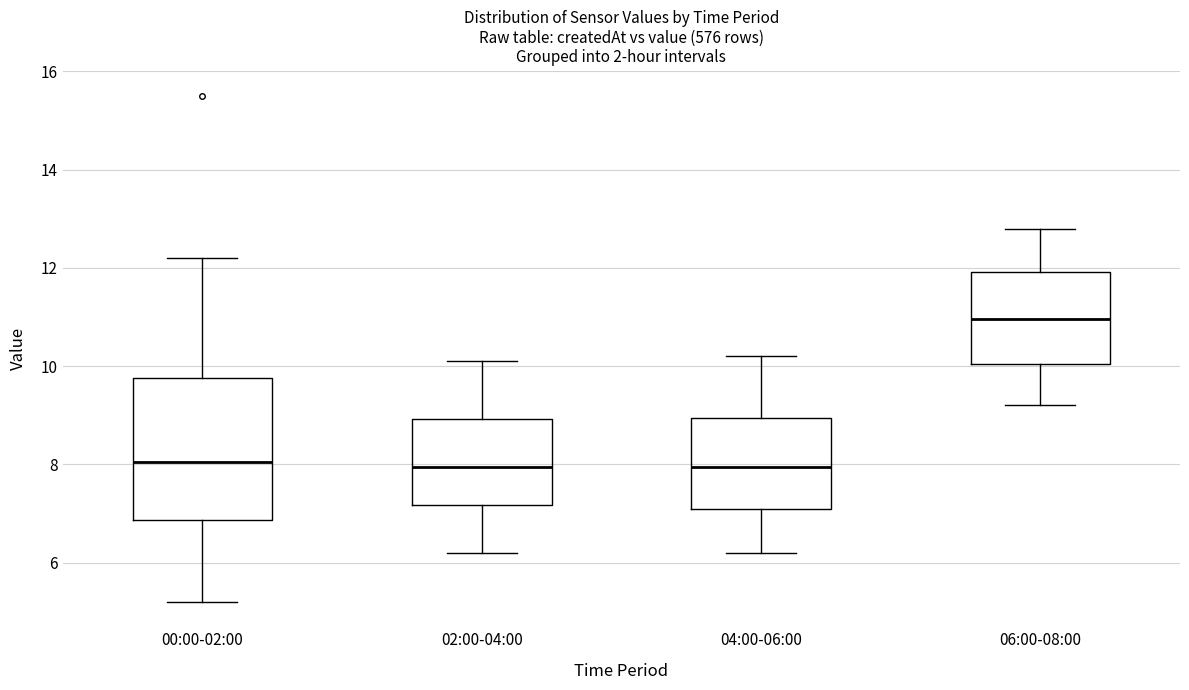

Reading left to right, read every box against the y-axis: the position of its median line, the range the box covers, and the ends of its whiskers. The values are not printed on the chart, so give them approximately, as read against the axis.

00:00-02:00: median 8.0, box 6.8 to 9.8, whiskers 5.2 to 12.2
02:00-04:00: median 8.0, box 7.2 to 9.0, whiskers 6.2 to 10.2
04:00-06:00: median 8.0, box 7.2 to 9.0, whiskers 6.2 to 10.2
06:00-08:00: median 11.0, box 10.0 to 12.0, whiskers 9.2 to 12.8